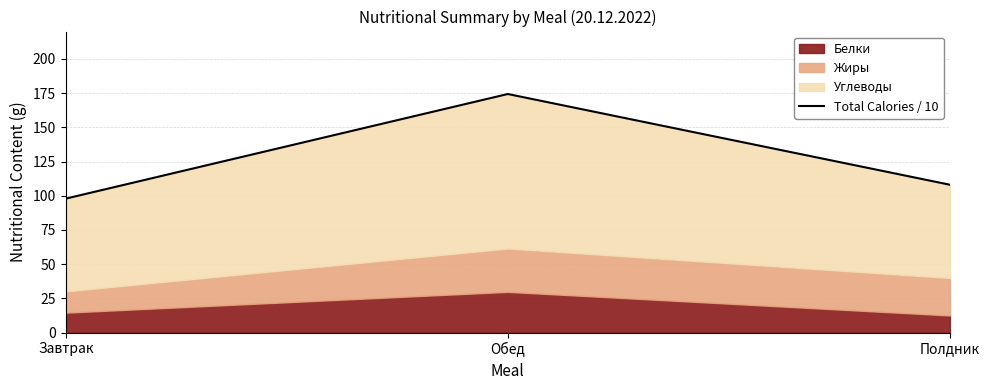

How many data points are less than 108?

1